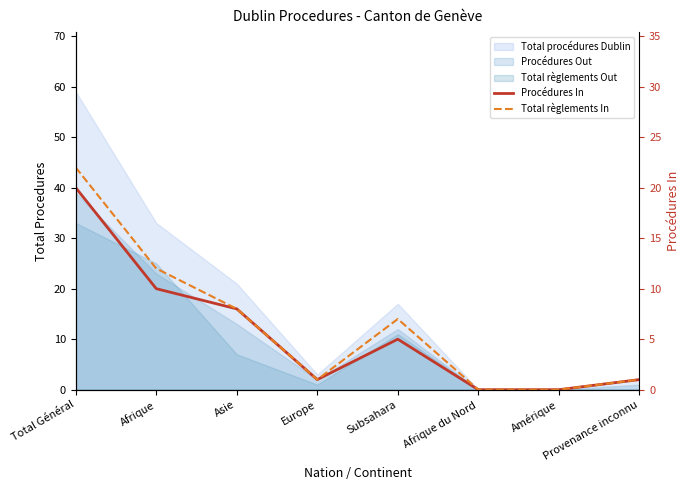

True or false: Total règlements In has more than 1 interior local peaks.

False